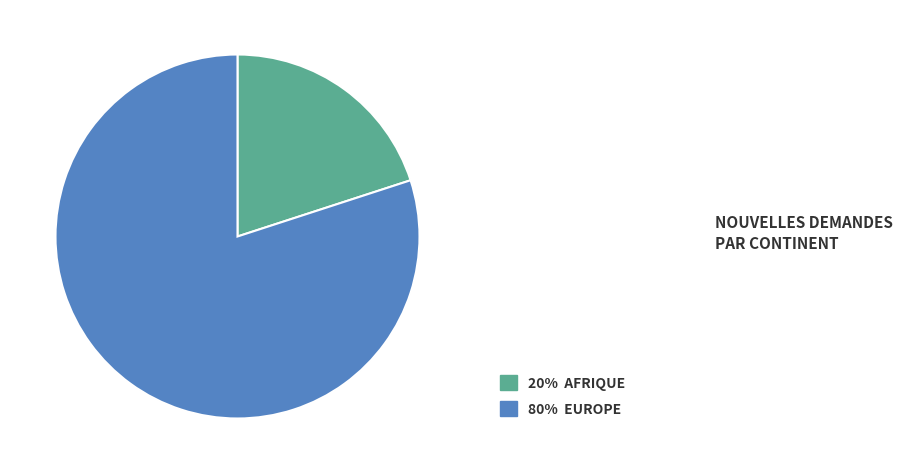

Is the sum of 20% AFRIQUE and 80% EUROPE greater than half?

Yes